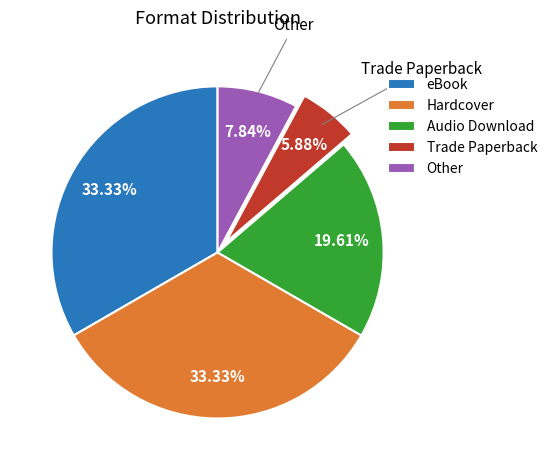

Is there a majority slice in this chart?

No